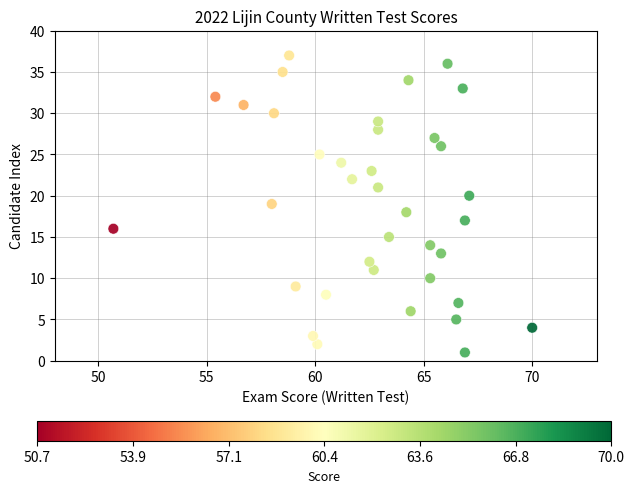

What is the range of Y values (max minus min)?

36